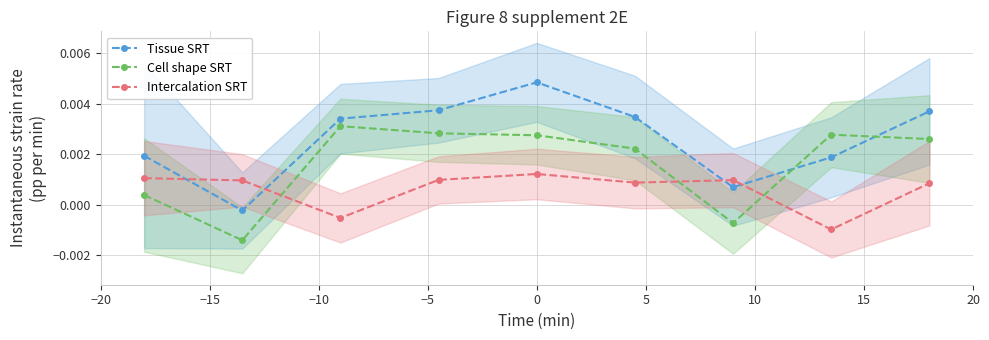

How many times do Intercalation SRT and Cell shape SRT cross each other?

3